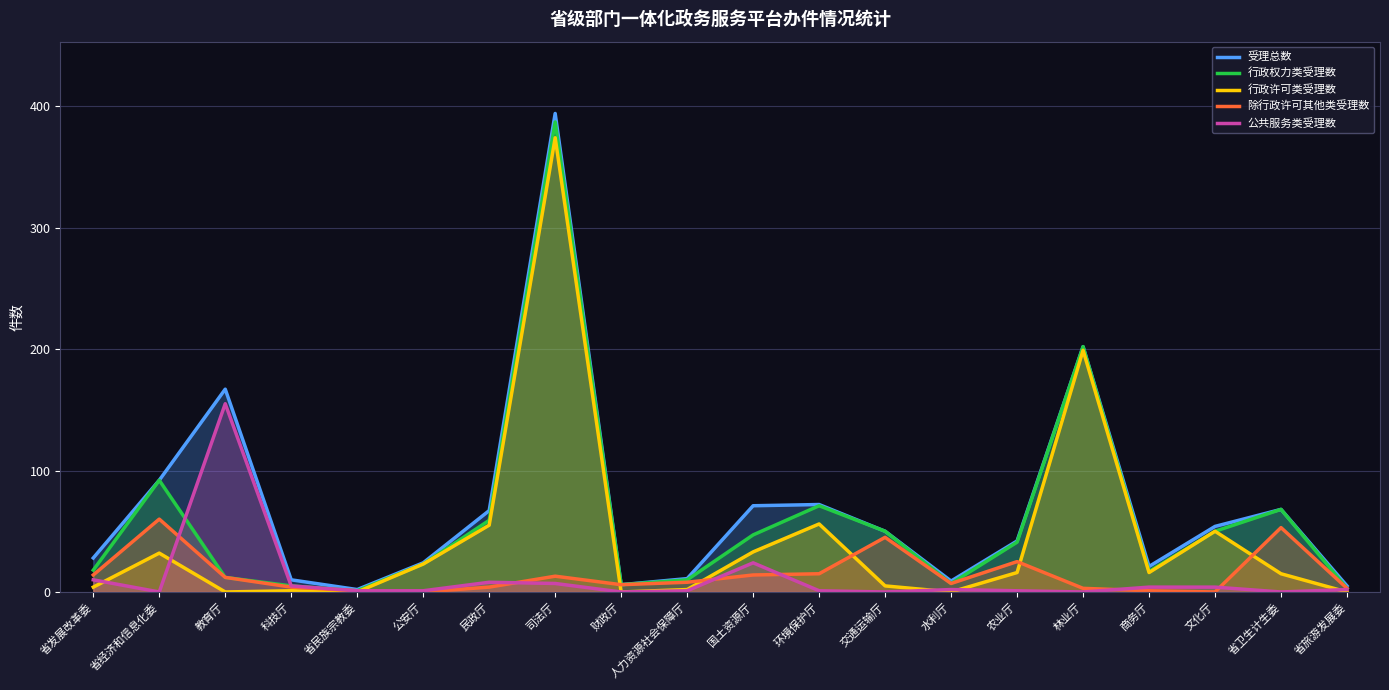

Reading left to right, transcribe all the data shown in this chart.

受理总数: 28	92	167	10	2	24	67	394	6	11	71	72	50	9	42	202	21	54	68	5
行政权力类受理数: 18	92	12	5	1	23	59	387	6	10	47	71	50	7	41	202	17	50	68	3
行政许可类受理数: 4	32	0	1	0	23	55	374	0	2	33	56	5	0	16	199	16	50	15	0
除行政许可其他类受理数: 14	60	12	4	1	0	4	13	6	8	14	15	45	7	25	3	1	0	53	3
公共服务类受理数: 10	0	155	5	1	1	8	7	0	1	24	1	0	2	1	0	4	4	0	2